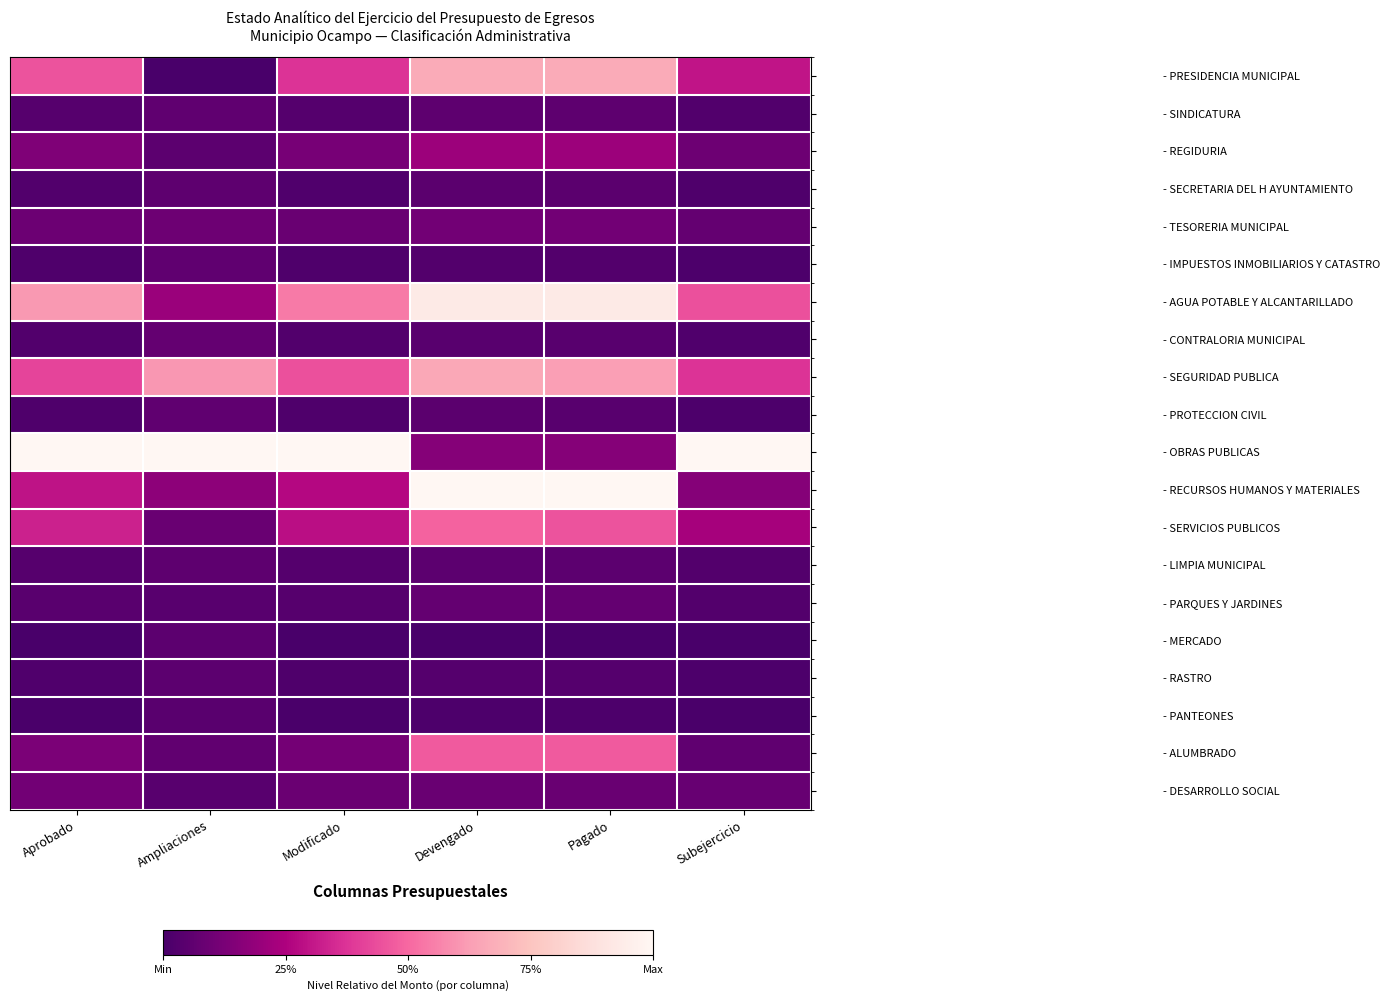

At which category does the chart reach its peak across all series?

Aprobado